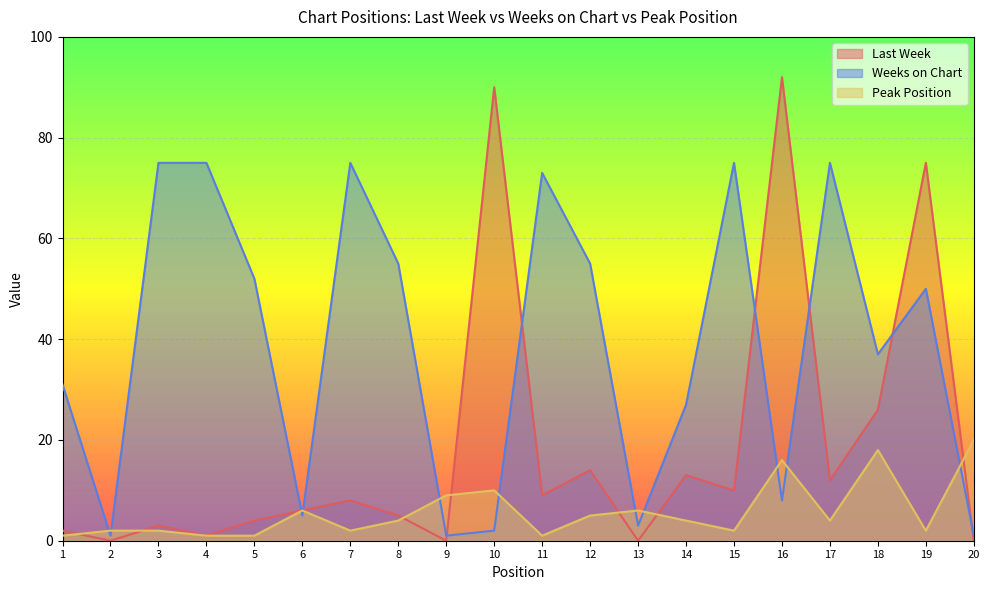

How many intersections are there between Weeks on Chart and Peak Position?

11